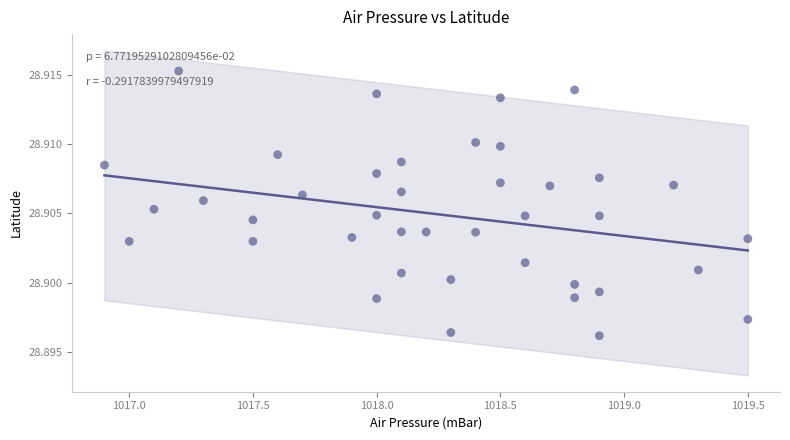

What is the range of X values (max minus min)?

2.6